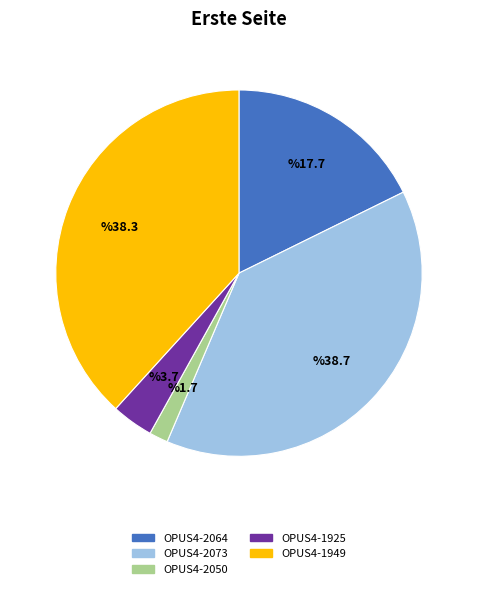

Is OPUS4-2073 the majority of the pie?

No